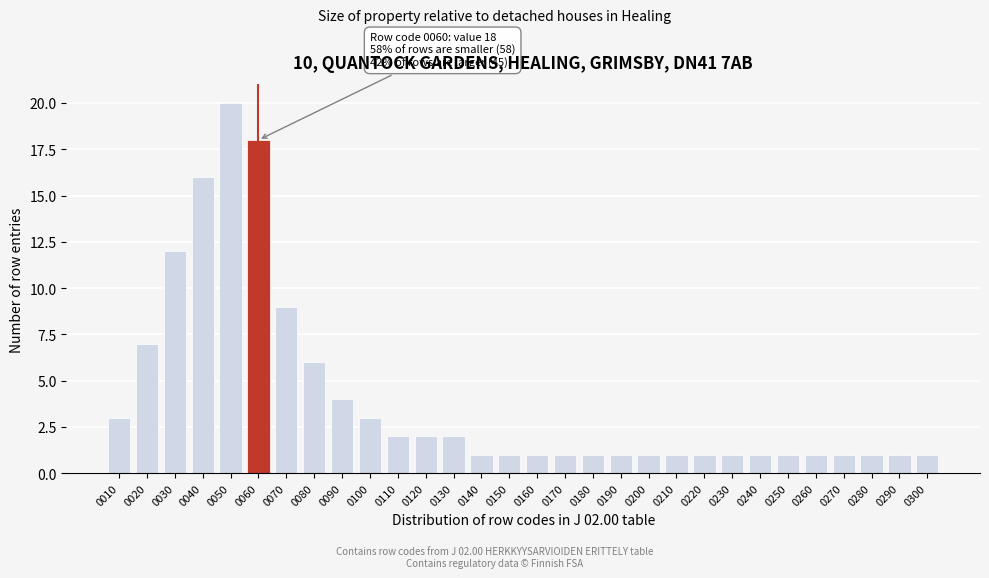

Reading right to left, what are all the values shown in this chart?

0300=1	0290=1	0280=1	0270=1	0260=1	0250=1	0240=1	0230=1	0220=1	0210=1	0200=1	0190=1	0180=1	0170=1	0160=1	0150=1	0140=1	0130=2	0120=2	0110=2	0100=3	0090=4	0080=6	0070=9	0060=18	0050=20	0040=16	0030=12	0020=7	0010=3